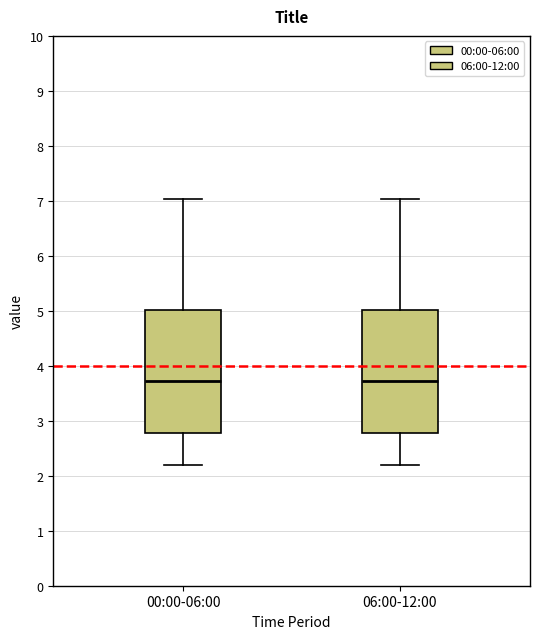

Reading left to right, read every box against the y-axis: the position of its median line, the range the box covers, and the ends of its whiskers. The values are not printed on the chart, so give them approximately, as read against the axis.

00:00-06:00: median 3.7, box 2.8 to 5.0, whiskers 2.2 to 7.0
06:00-12:00: median 3.7, box 2.8 to 5.0, whiskers 2.2 to 7.0